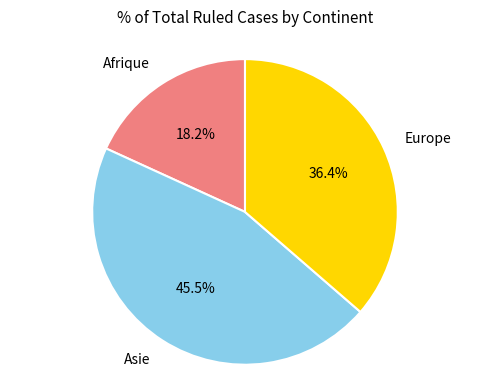

Is there any slice that represents more than half of the pie?

No